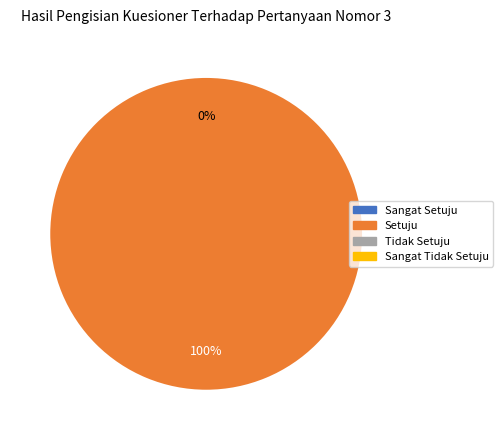

What percentage is the tx +1 (io_index=3) slice, to the nearest percent?

100%